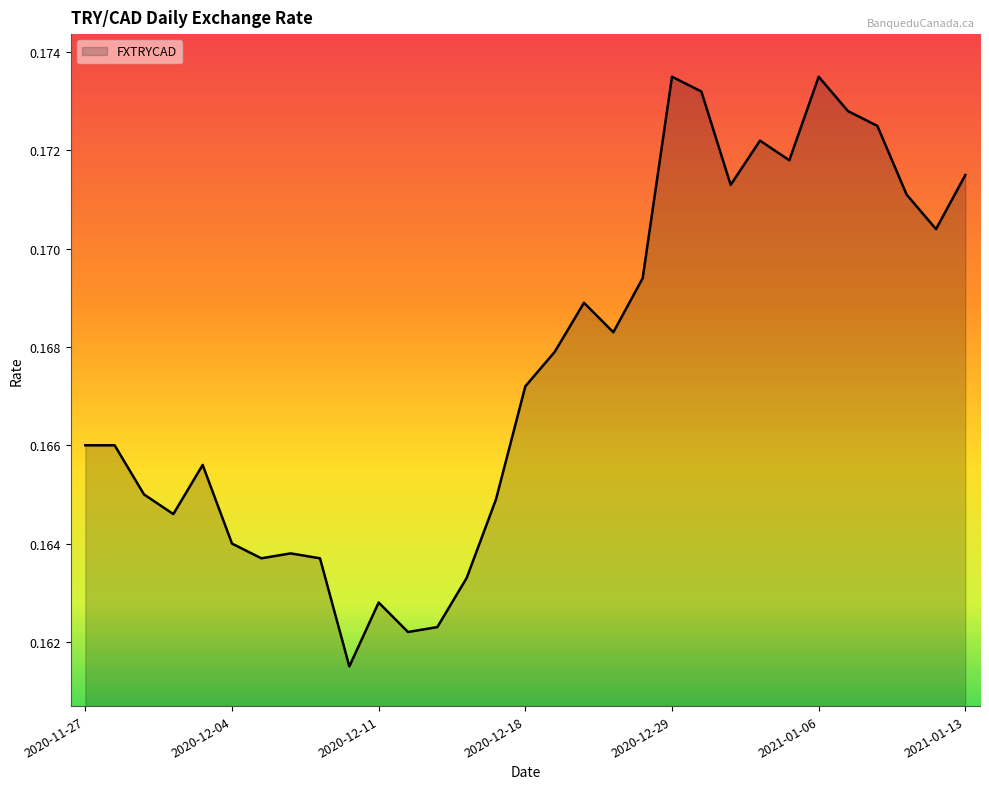

What is the sum of all values?

5.2